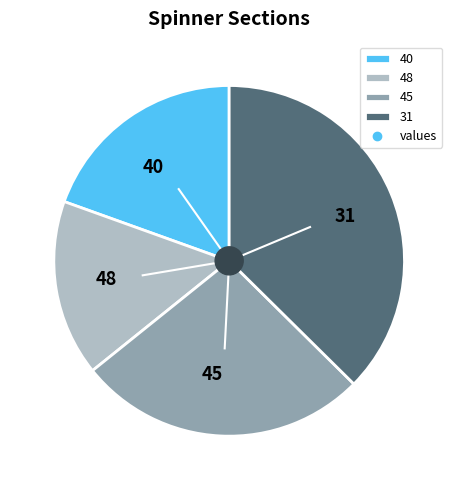

Approximately how many times larger is the value at 48 compared to 31?

0.4